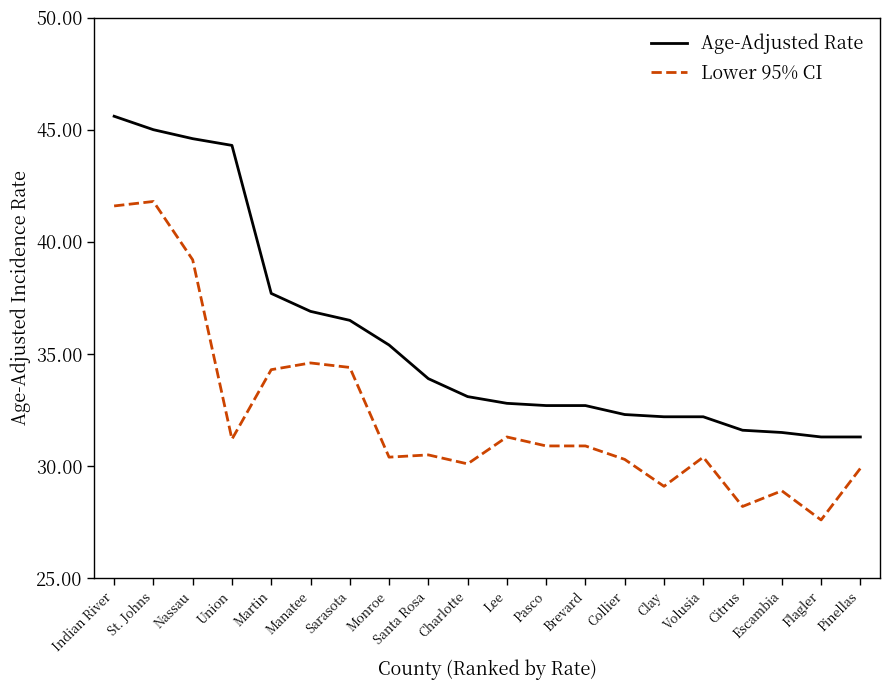

What is the spread (max minus min) of values at Flagler?

3.7